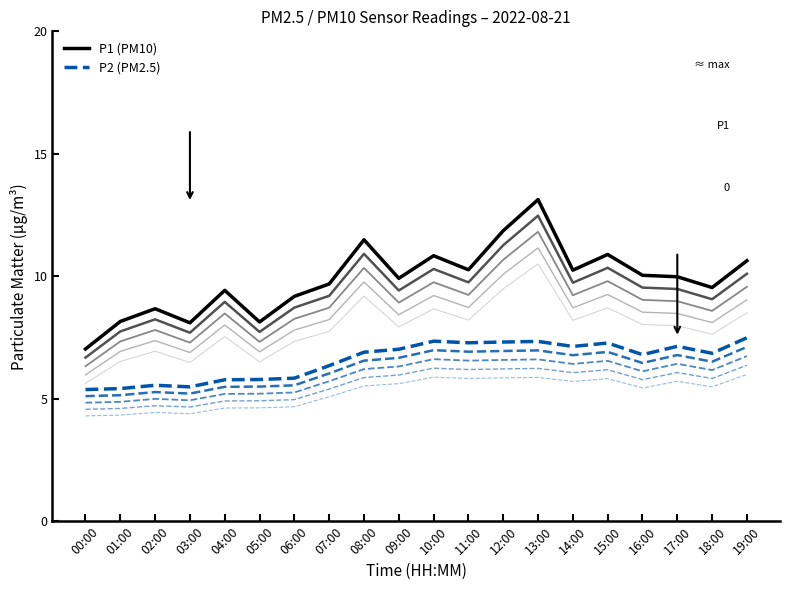

Is this an area chart (filled region under the line)?

No